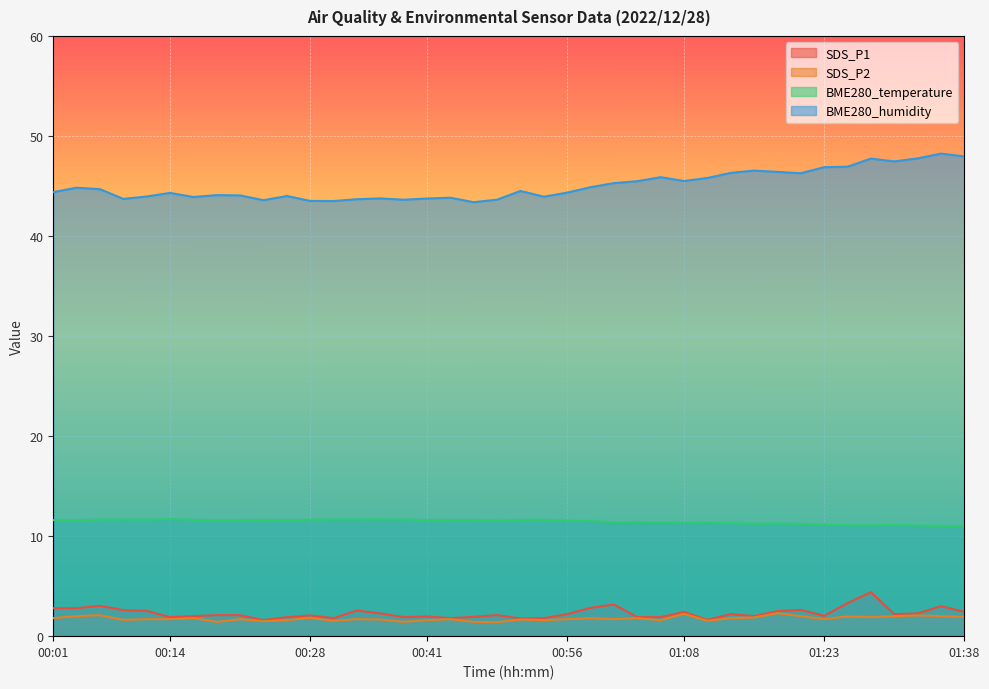

How many interior local valleys does the BME280_humidity series have?

10